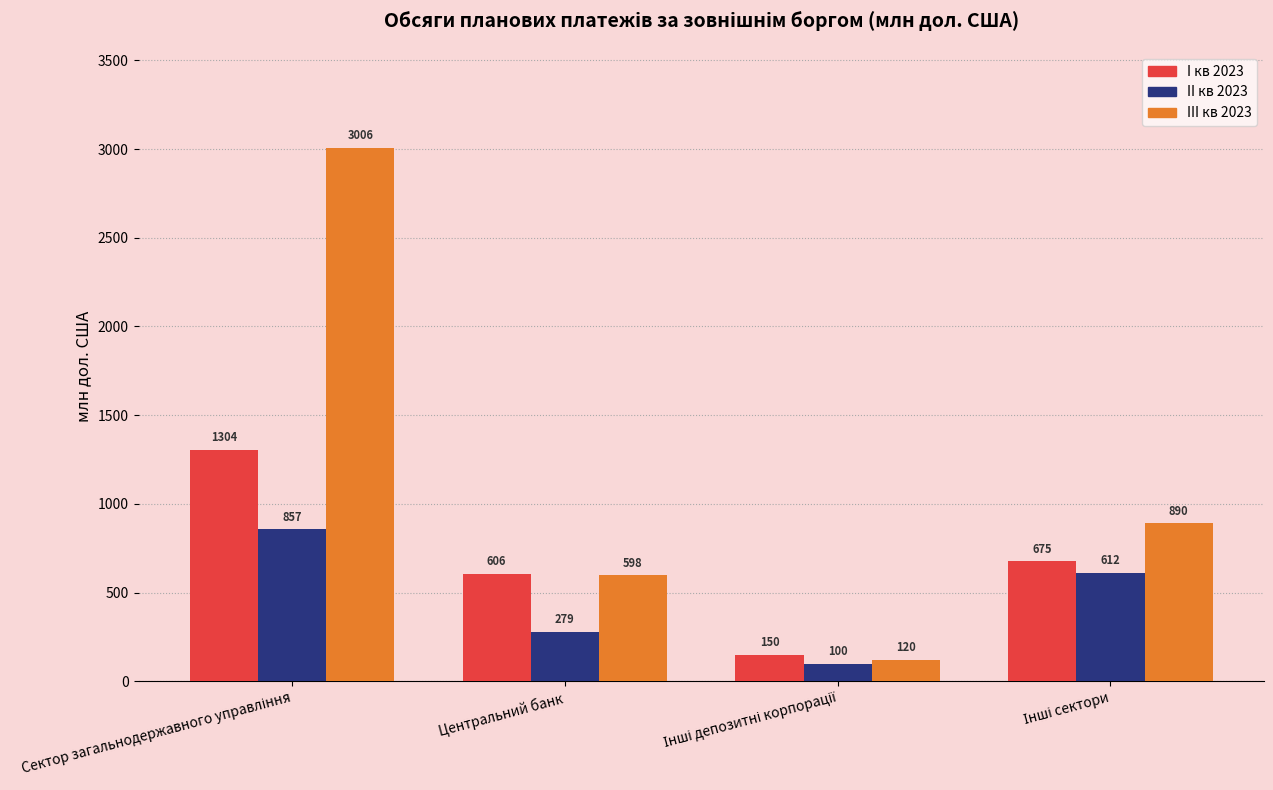

Is it true that II кв 2023 equals 278.7 at Центральний банк?

True